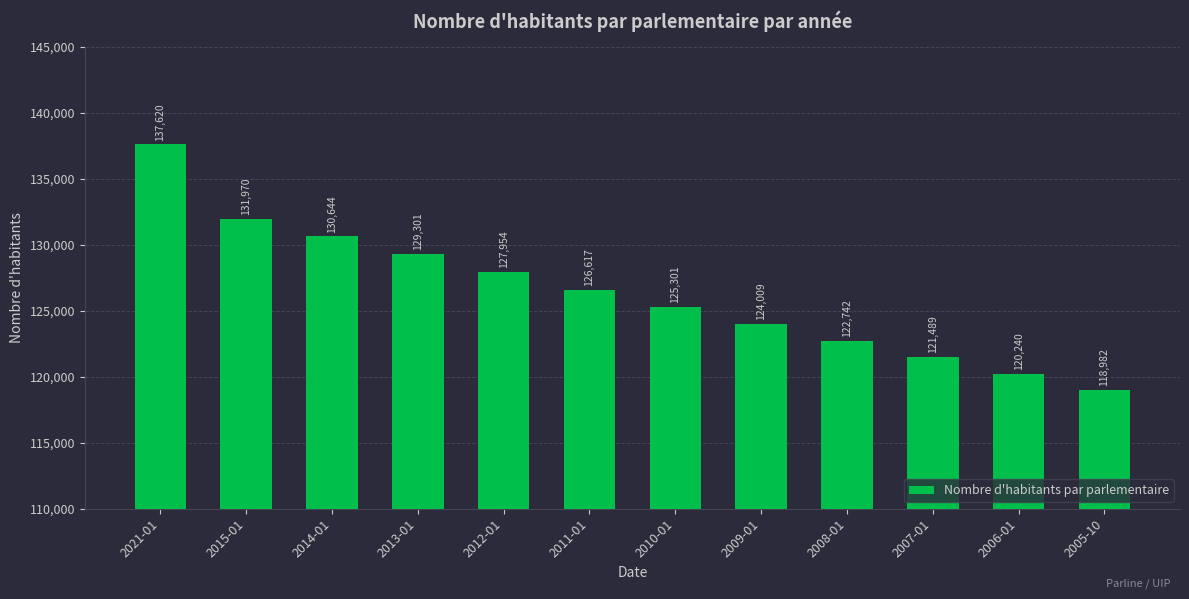

What is the difference between the values at 2021-01 and 2007-01?

16131